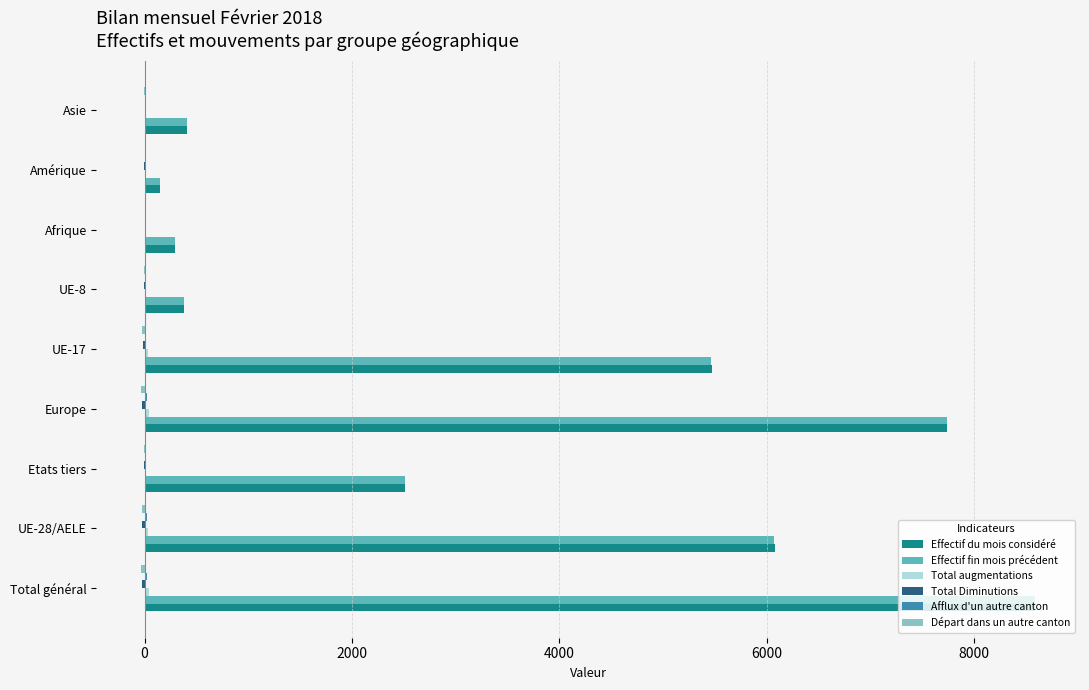

At which category is the sum across all series the highest?

Total général